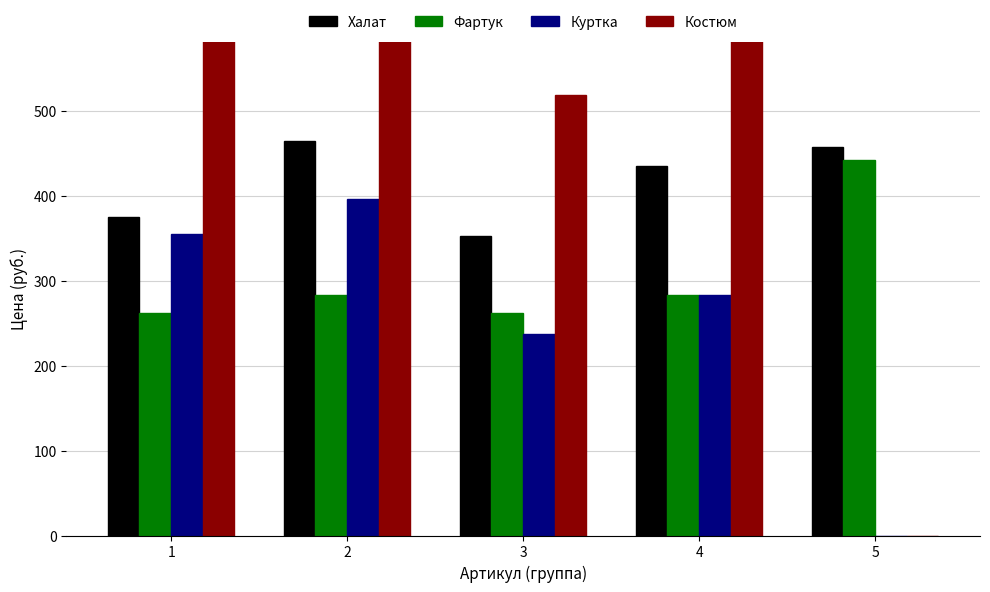

What are all the series names shown in the legend?

Халат, Фартук, Куртка, Костюм